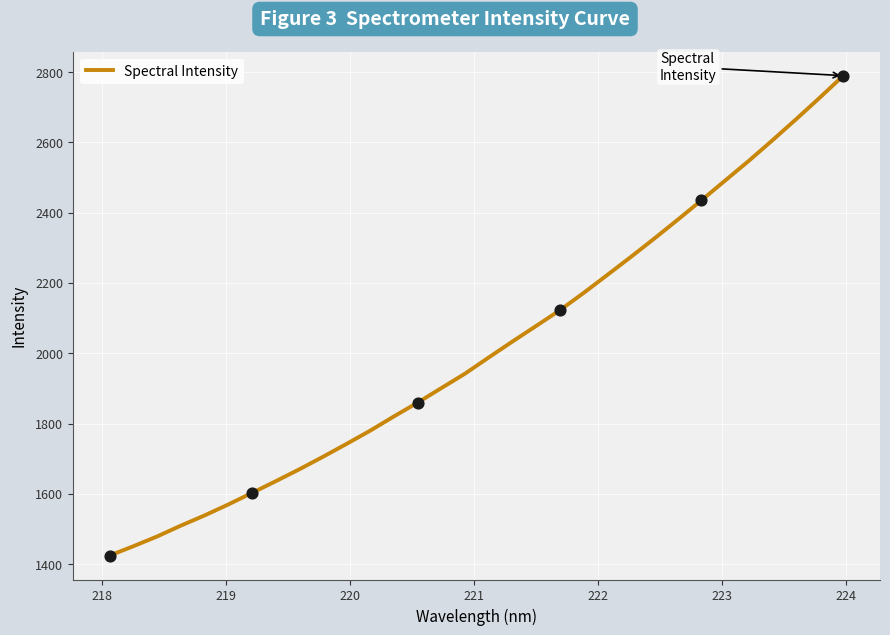

What is the maximum value shown in the chart?

2789.9